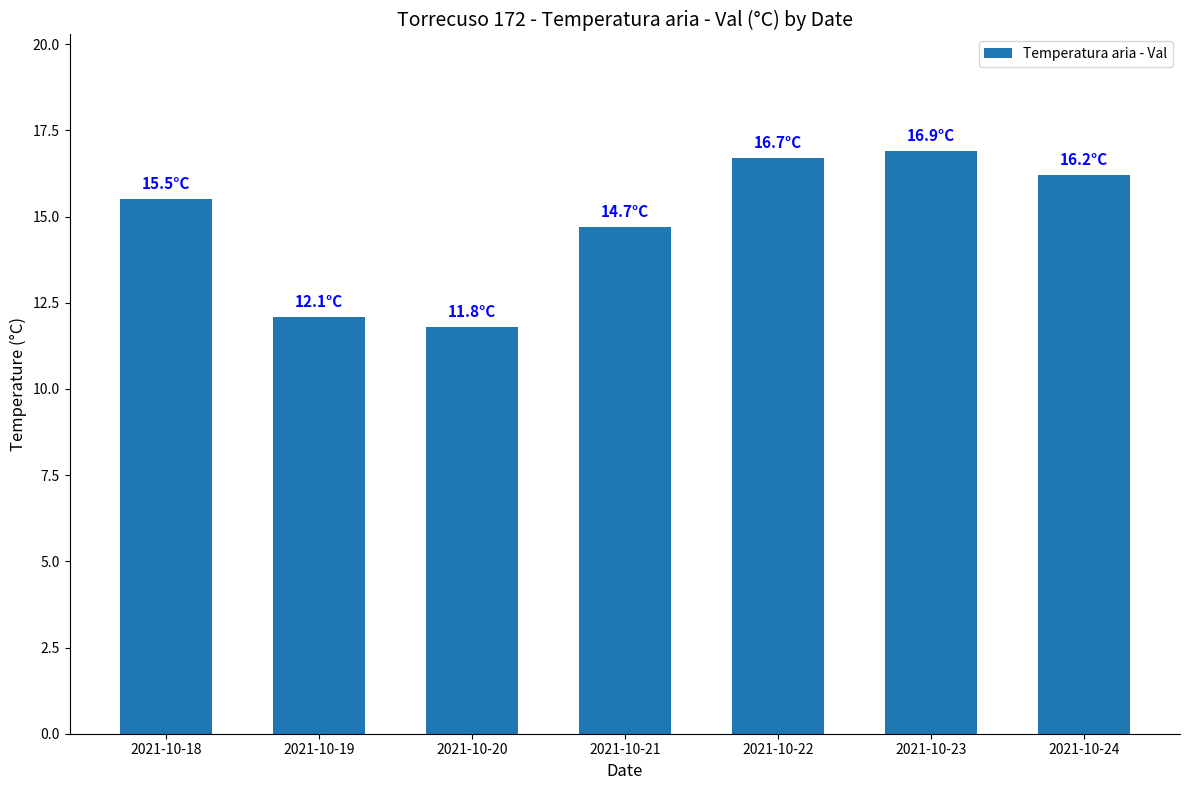

Read the value at 2021-10-20.

11.8